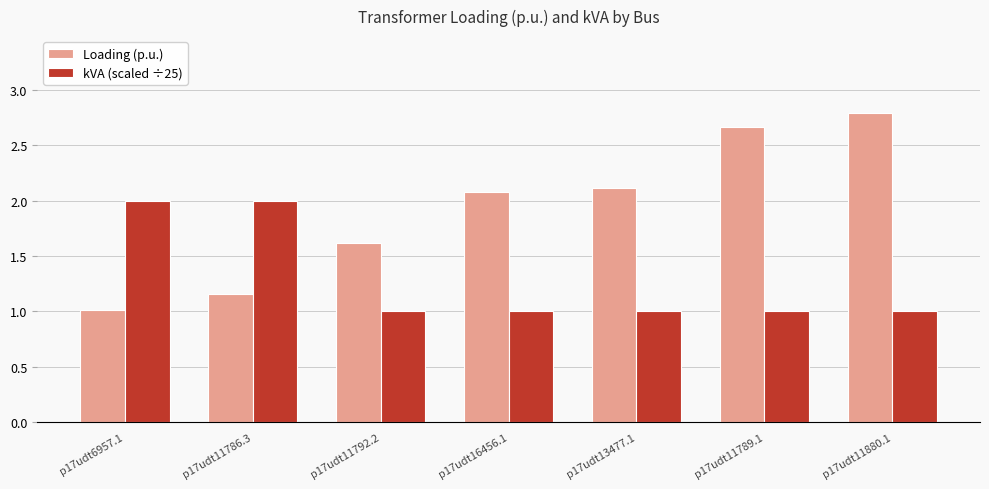

List the series in order of their overall mean, lowest first.

kVA (scaled ÷25), Loading (p.u.)